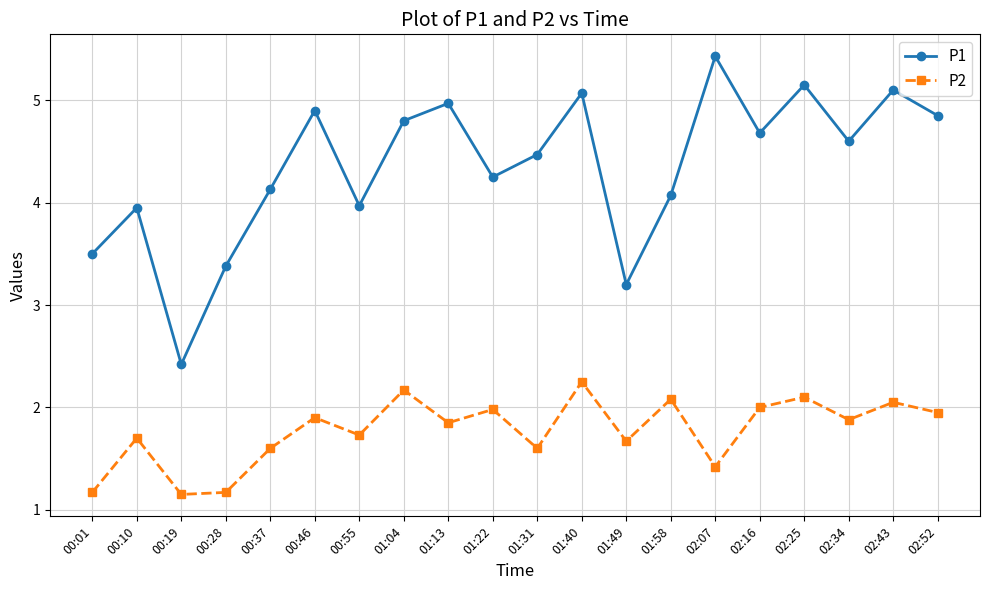

Which series has the widest spread of values?

P1